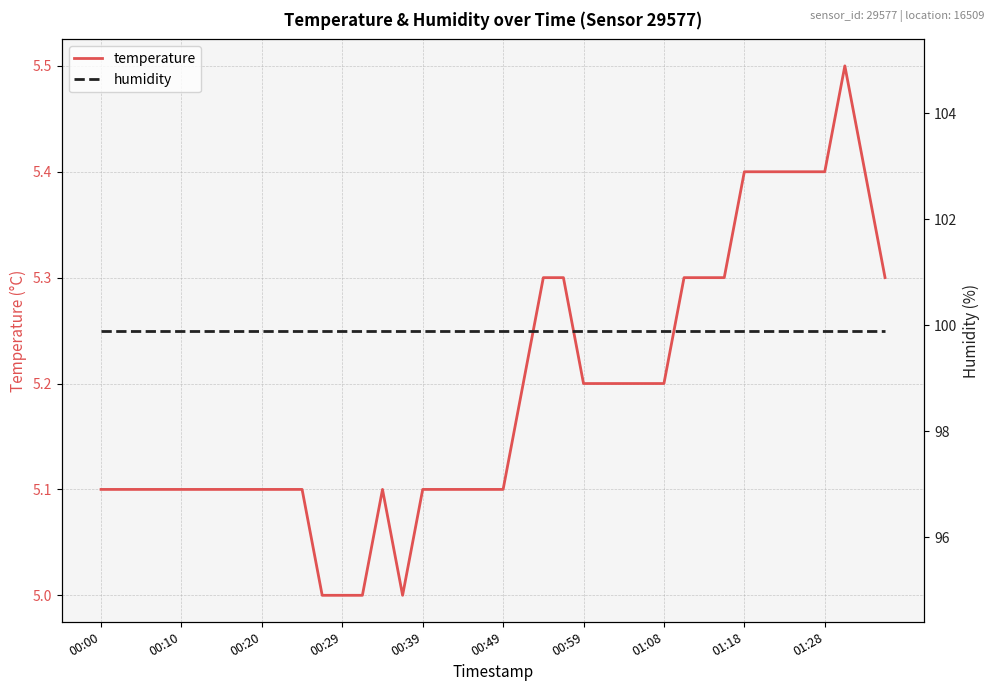

The temperature series shows 7.1 at 00:10. True or false?

False